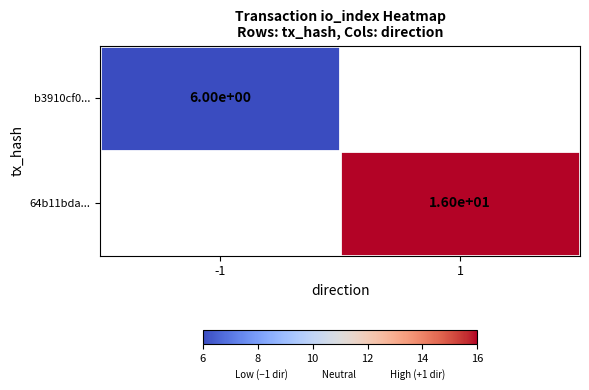

The value of b3910cf0... at -1 is 6. True or false?

True